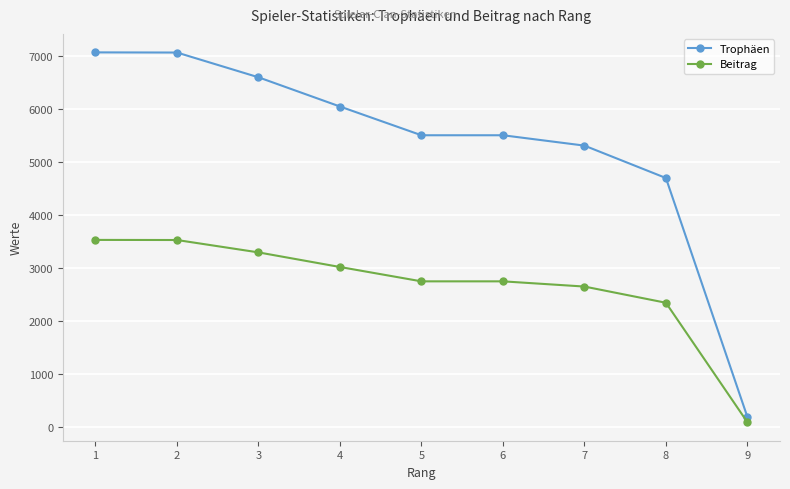

What is the sum of the Beitrag values at 5 and 7?

5402